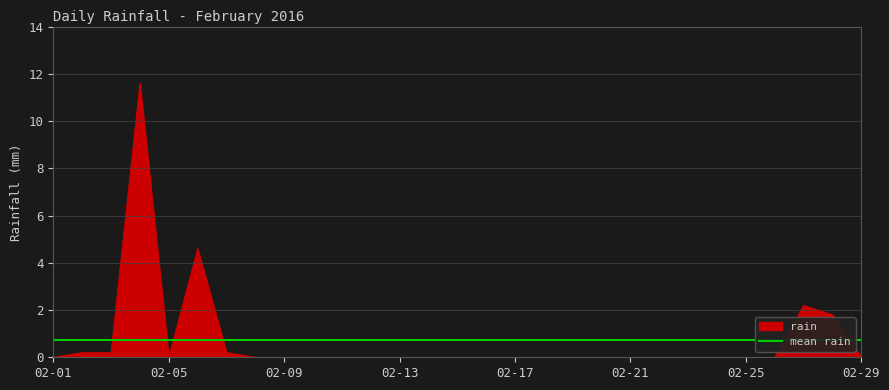

Does the chart have visible grid lines?

Yes